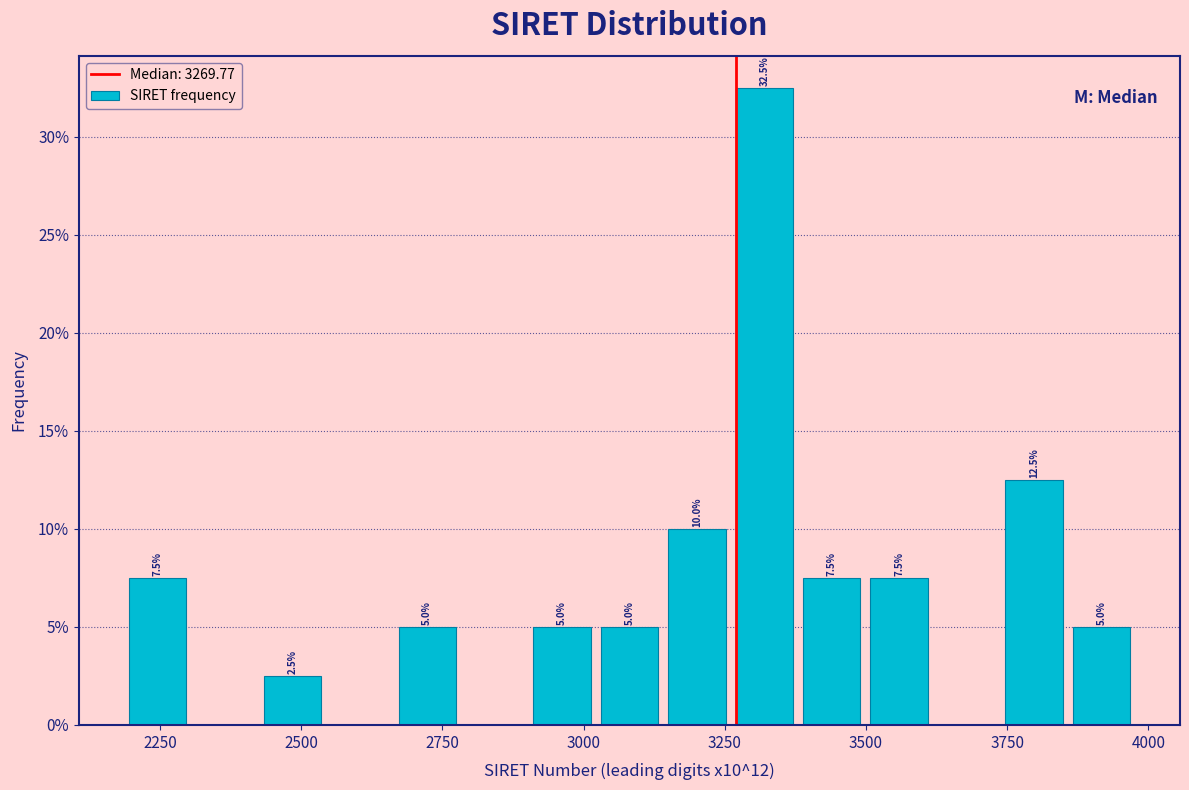

Read against the x-axis, roughly where is the centre of the tallest bar?

3300